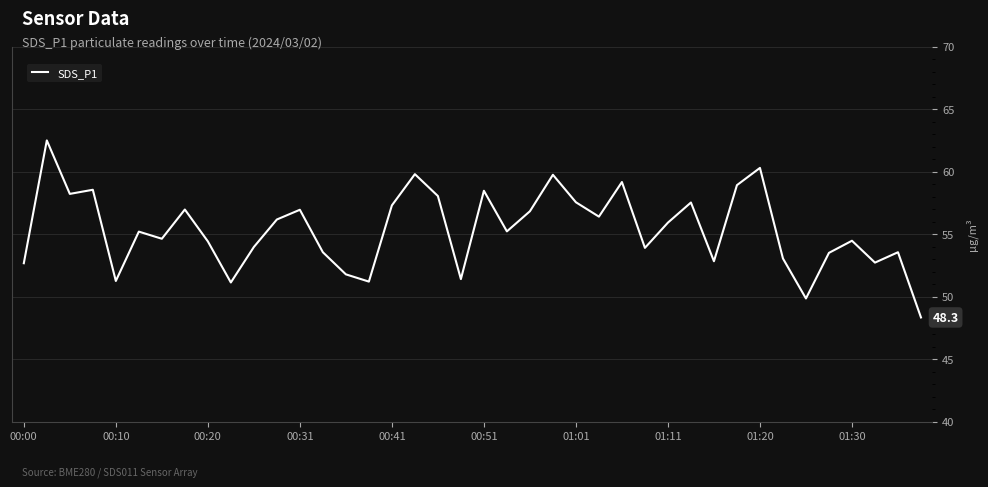

What is the greatest value displayed?

62.5